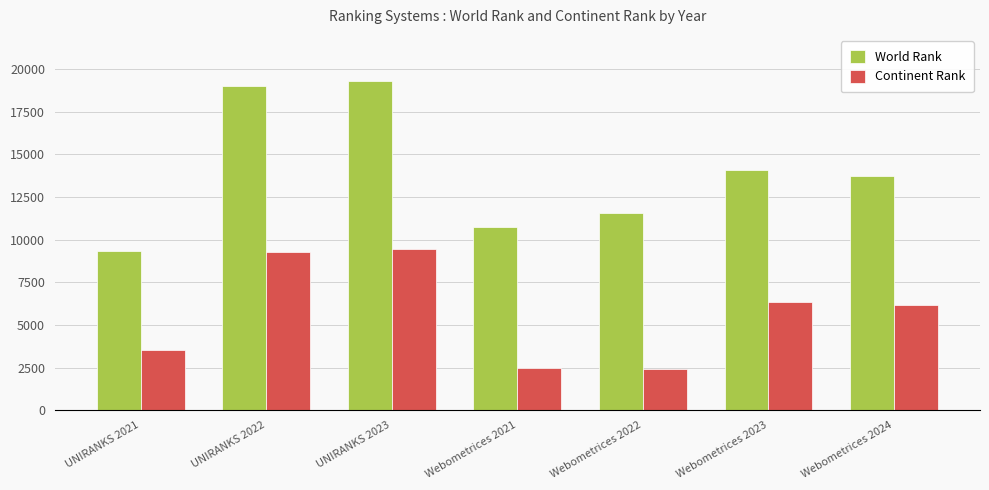

How many categories are shown in the chart?

7